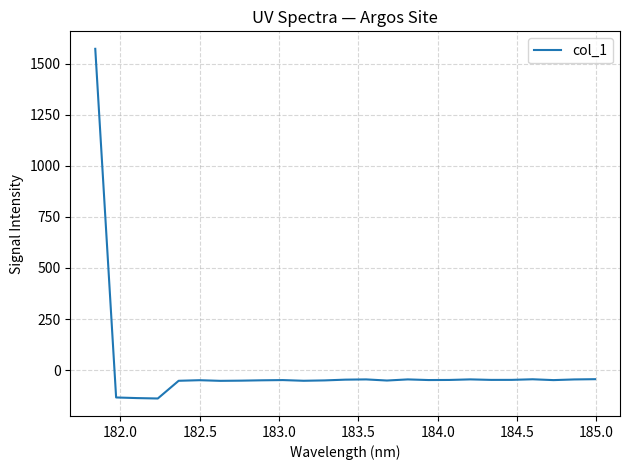

What is the greatest value displayed?

1573.9